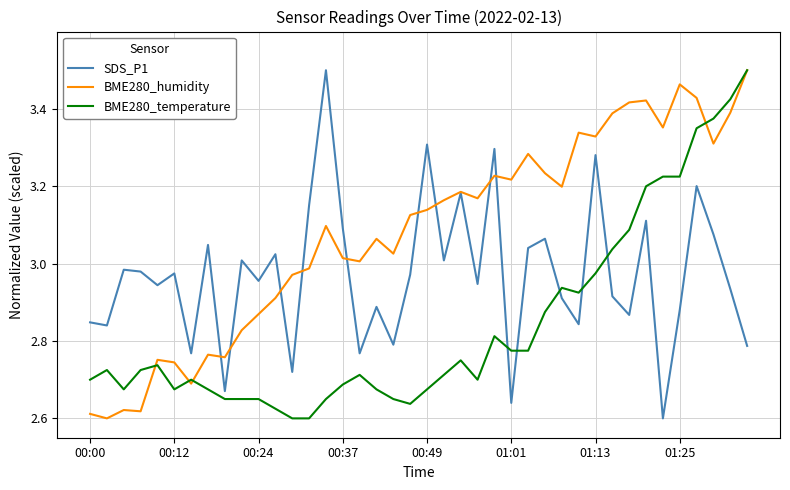

What are all the series names shown in the legend?

SDS_P1, BME280_humidity, BME280_temperature